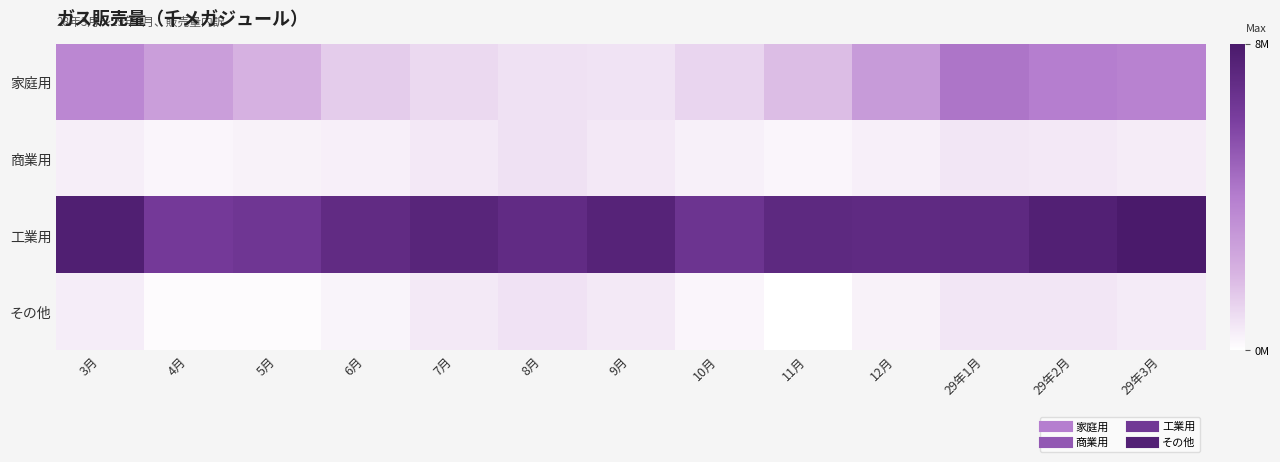

Reading left to right, extract all data points from this chart.

家庭用: 3月=3925422	4月=3111862	5月=2438771	6月=1732815	7月=1412133	8月=1177682	9月=1135285	10月=1495511	11月=2120433	12月=3222079	29年1月=4501951	29年2月=4255941	29年3月=4105319
商業用: 3月=870539	4月=667326	5月=766252	6月=845069	7月=1001509	8月=1195204	9月=1024677	10月=806592	11月=687508	12月=817341	29年1月=1055925	29年2月=996792	29年3月=923825
工業用: 3月=7805955	4月=6428101	5月=6599186	6月=7176612	7月=7514714	8月=7158401	9月=7580674	10月=6738003	11月=7281626	12月=7234811	29年1月=7266736	29年2月=7736224	29年3月=8086031
その他: 3月=903760	4月=537165	5月=545813	6月=708529	7月=975038	8月=1155485	9月=970646	10月=669154	11月=426815	12月=782101	29年1月=1062371	29年2月=1080501	29年3月=945261